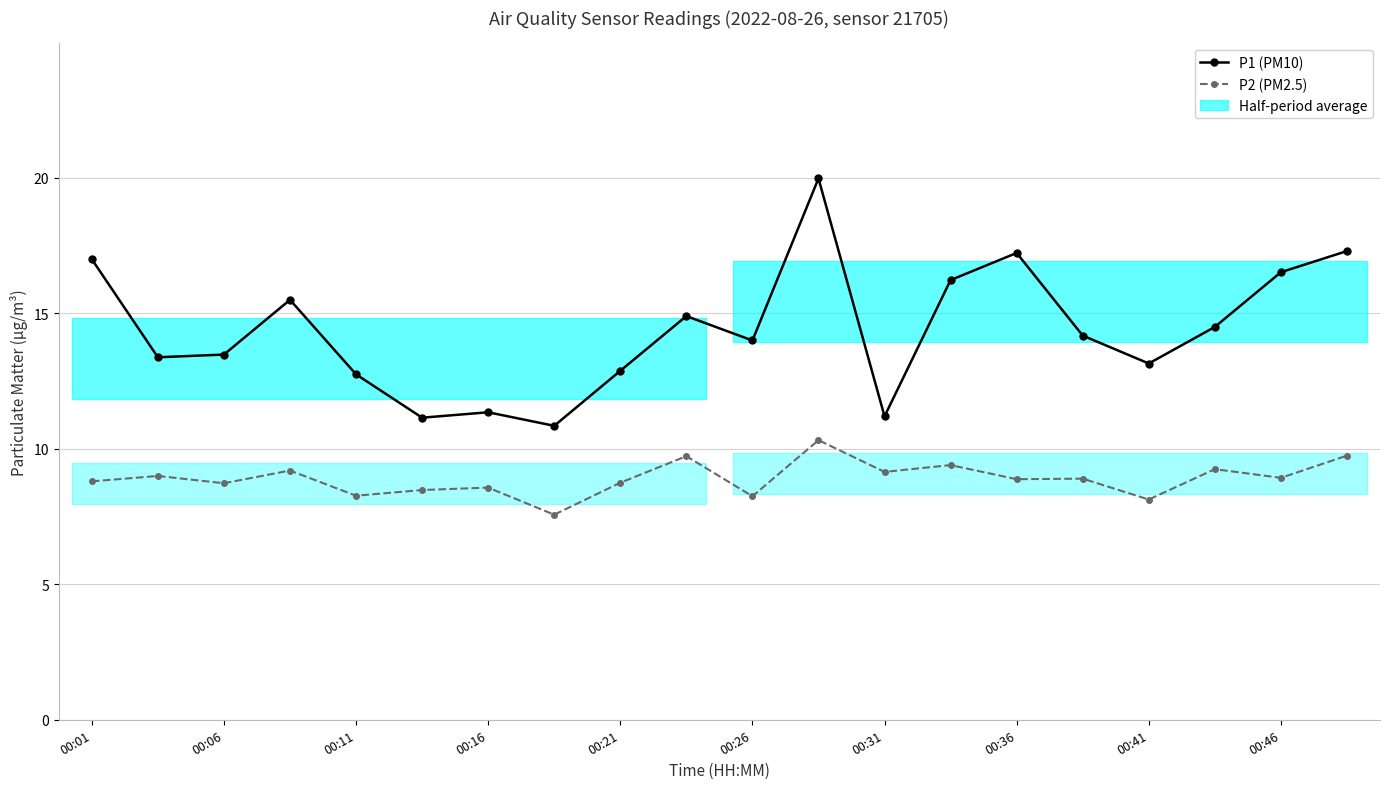

True or false: P2 (PM2.5) and P1 (PM10) intersect in this chart.

False